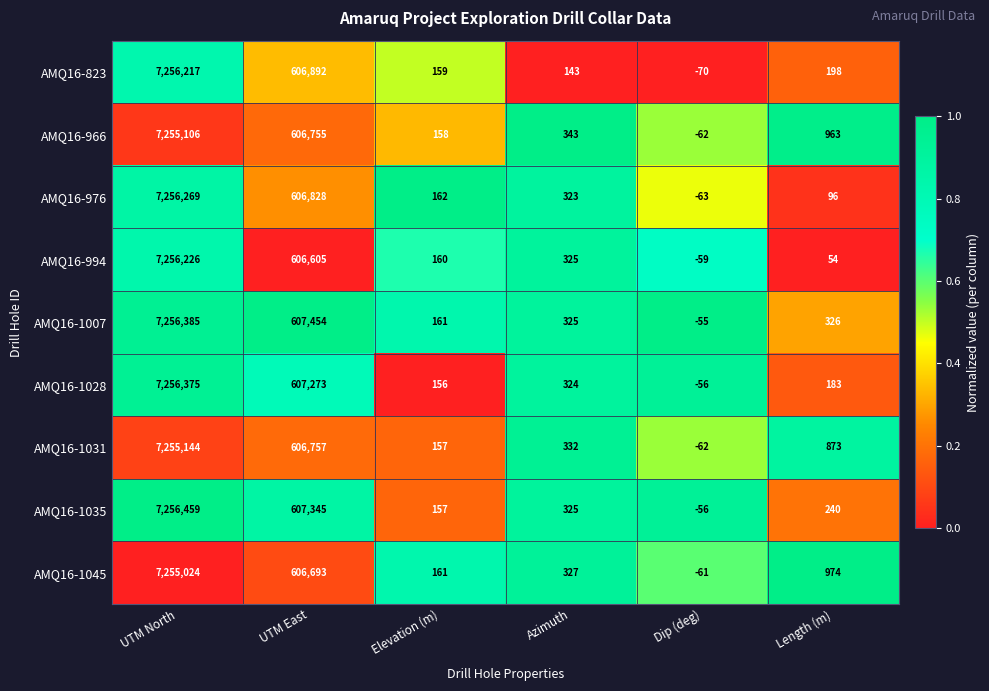

Which series changed the most between Azimuth and Dip (deg)?

AMQ16-966